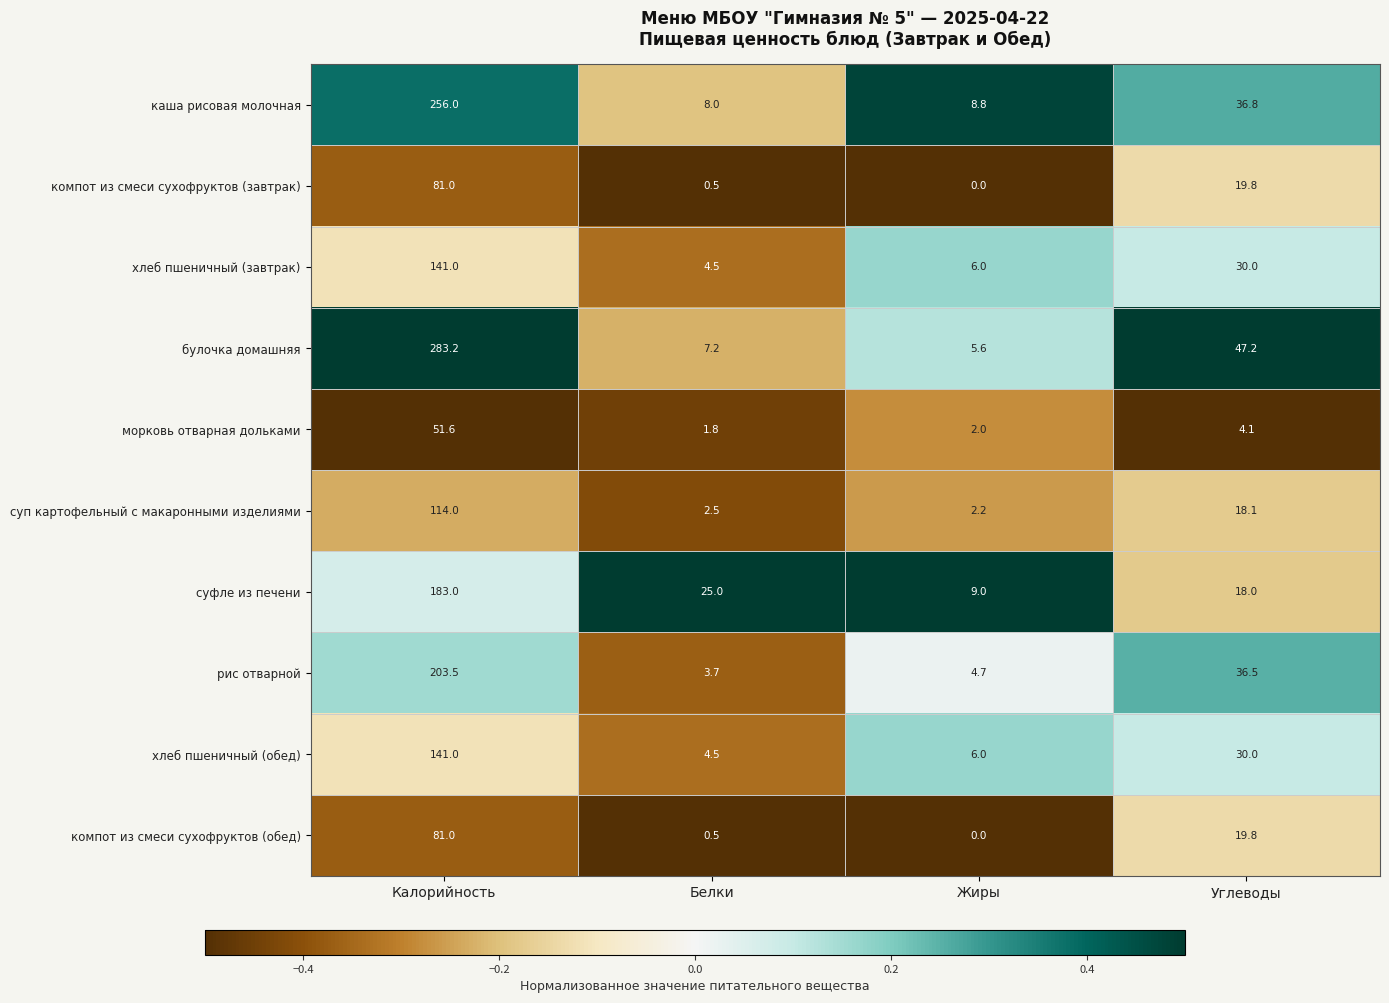

What is the average value of the морковь отварная дольками series?

14.9